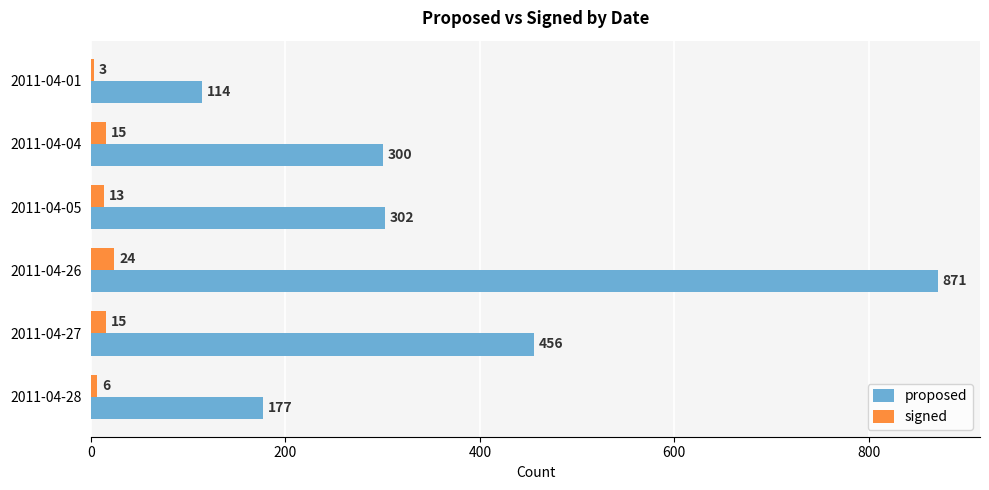

What is the average value of the proposed series?

370